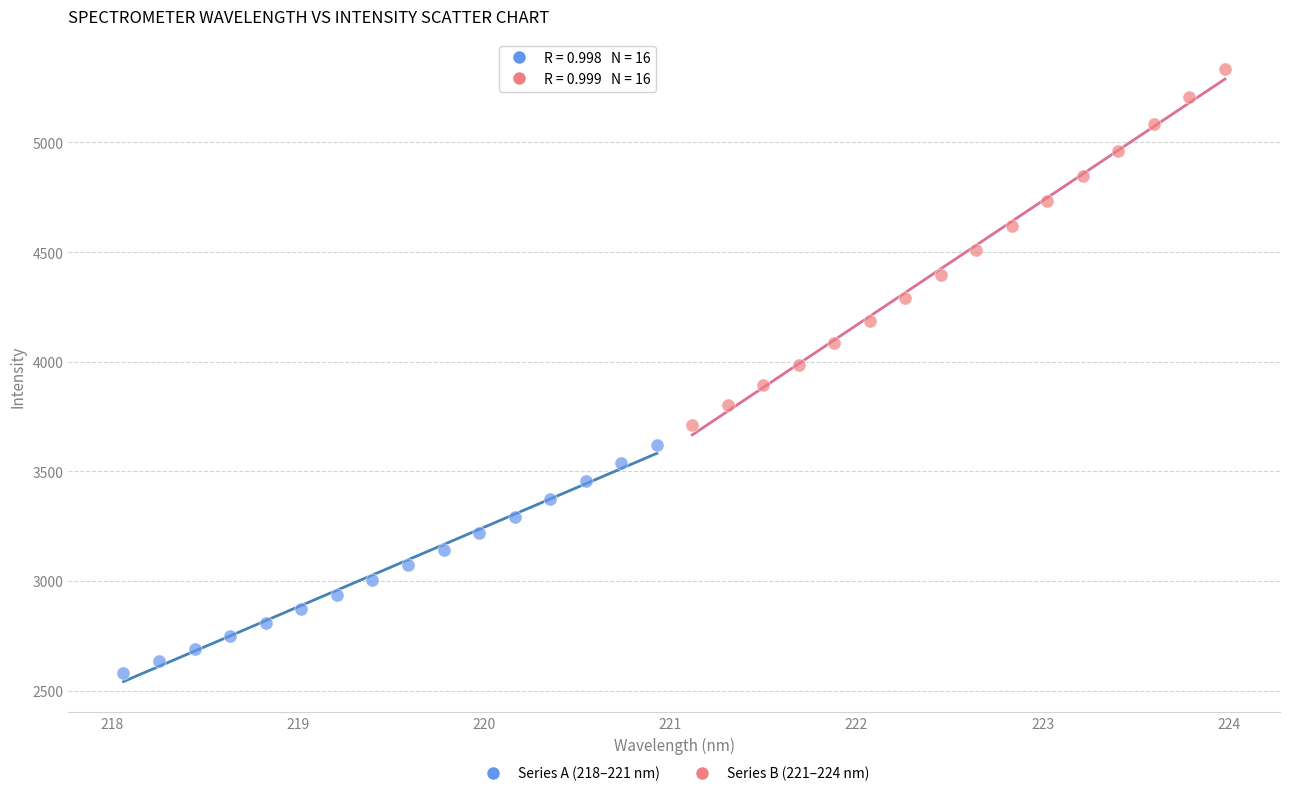

Which series has the widest spread of Y values?

Series B (221–224 nm)